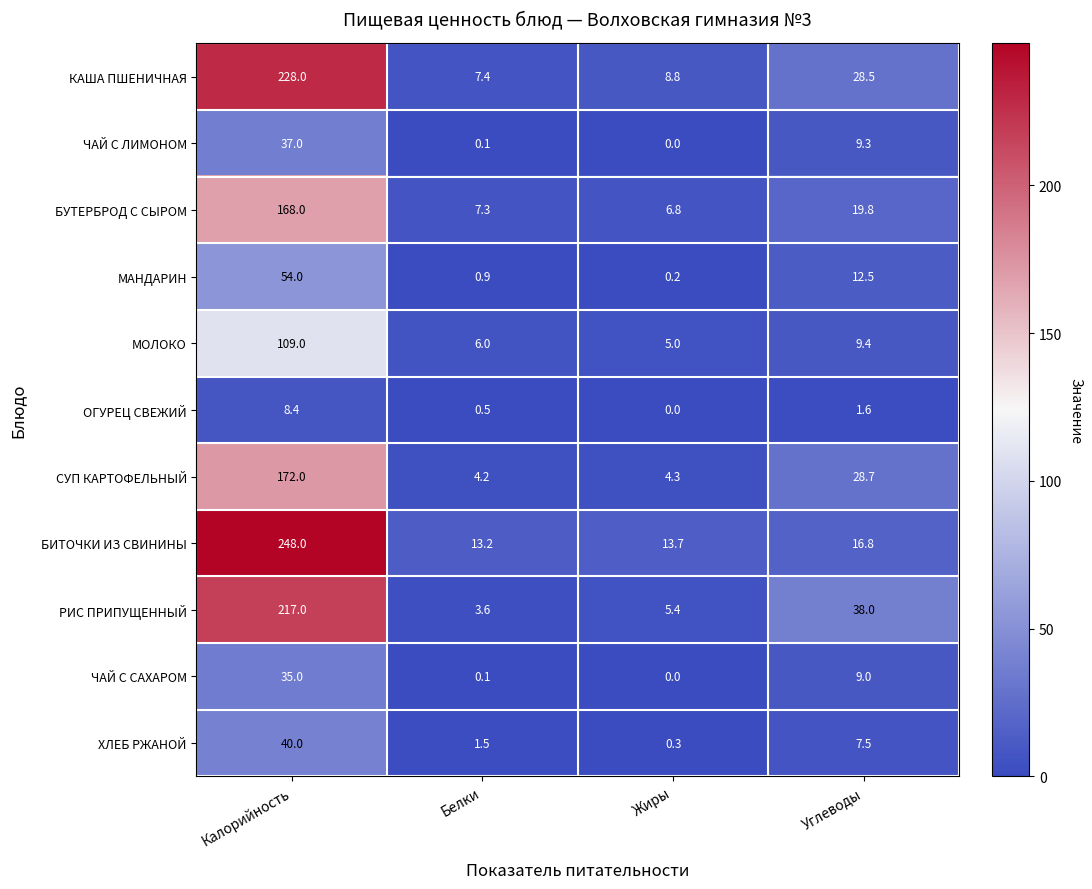

Is it true that БИТОЧКИ ИЗ СВИНИНЫ equals 248.0 at Калорийность?

True